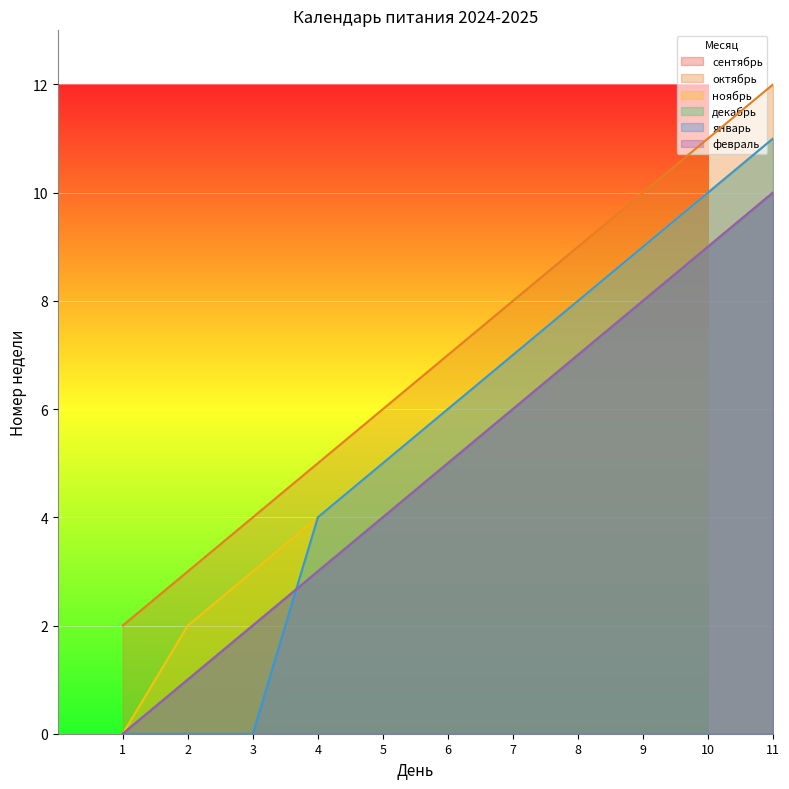

What is the sum of the февраль values at 6 and 10?

14